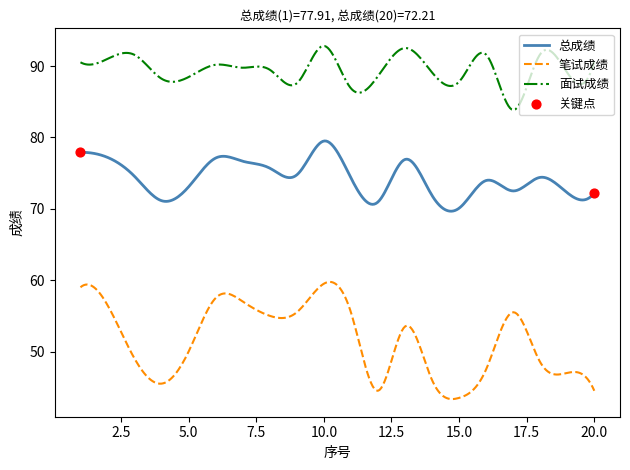

Which series has the largest range (max minus min)?

笔试成绩